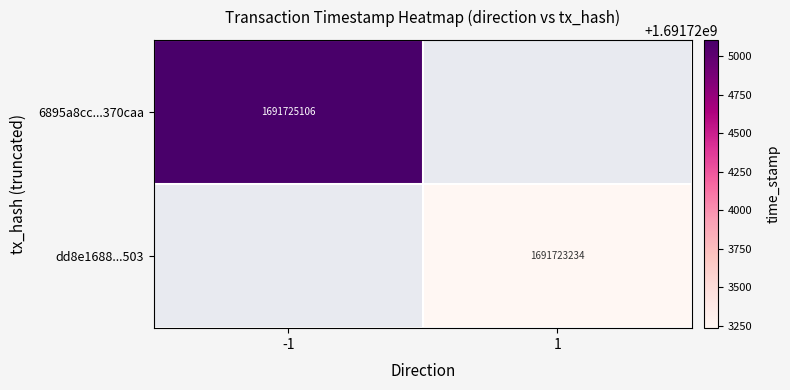

The 6895a8cc...370caa series shows 1691725106 at -1. True or false?

True